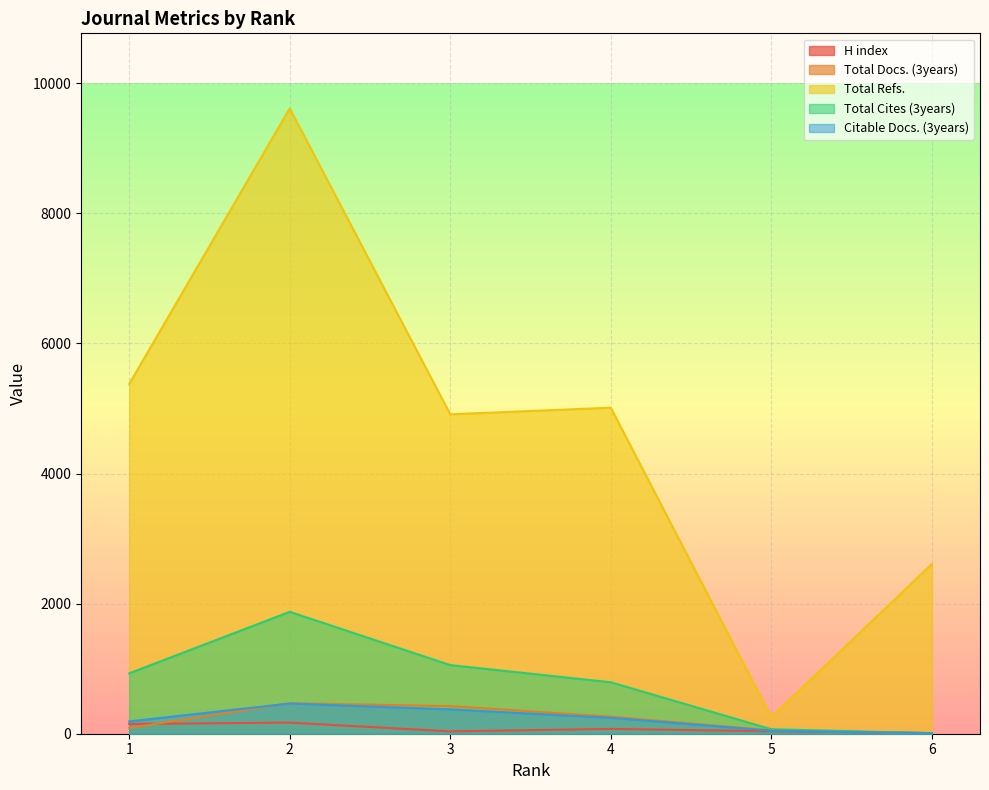

Which series has the widest spread of values?

Total Refs.